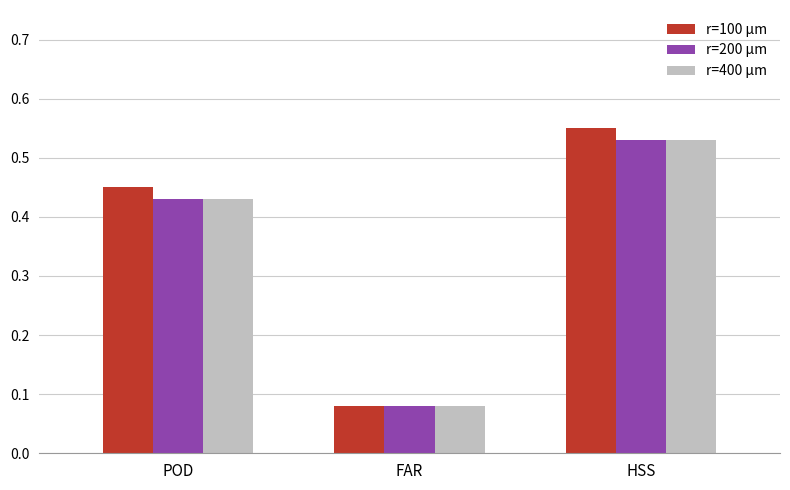

At which label does r=400 µm reach its minimum?

FAR